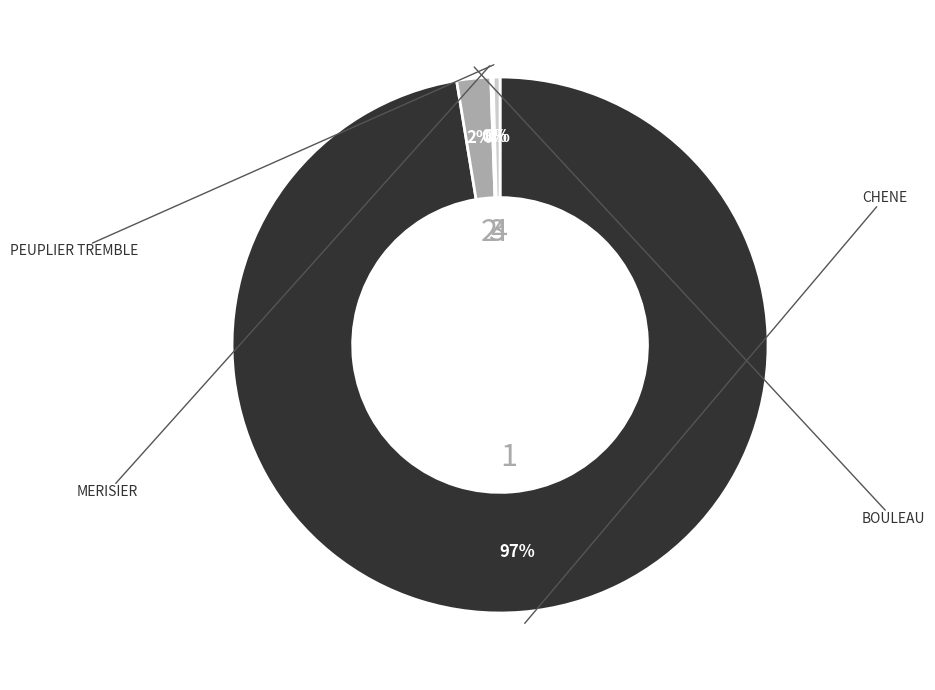

Is there any slice that represents more than half of the pie?

Yes